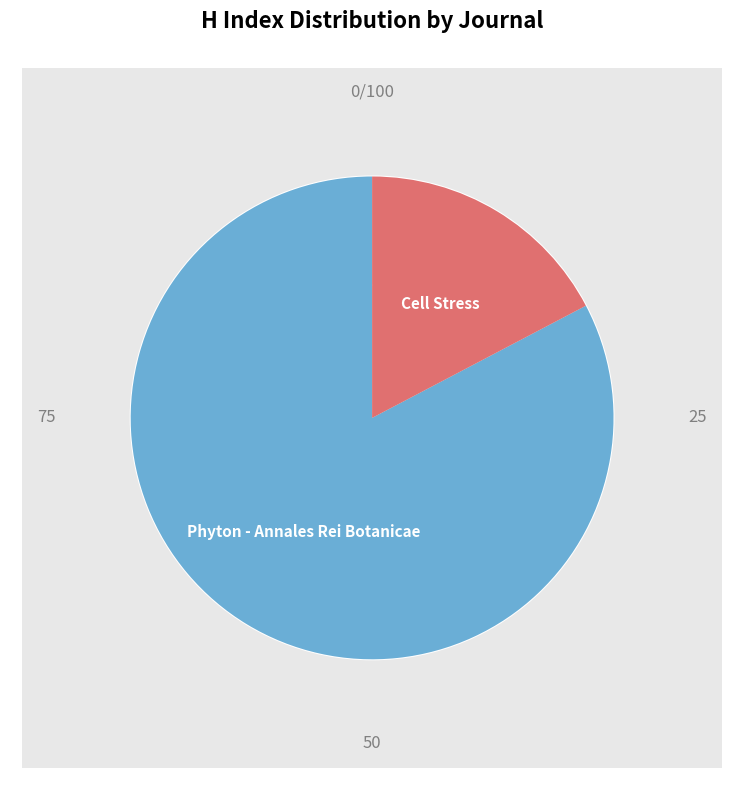

Which slice is the largest?

Phyton - Annales Rei Botanicae